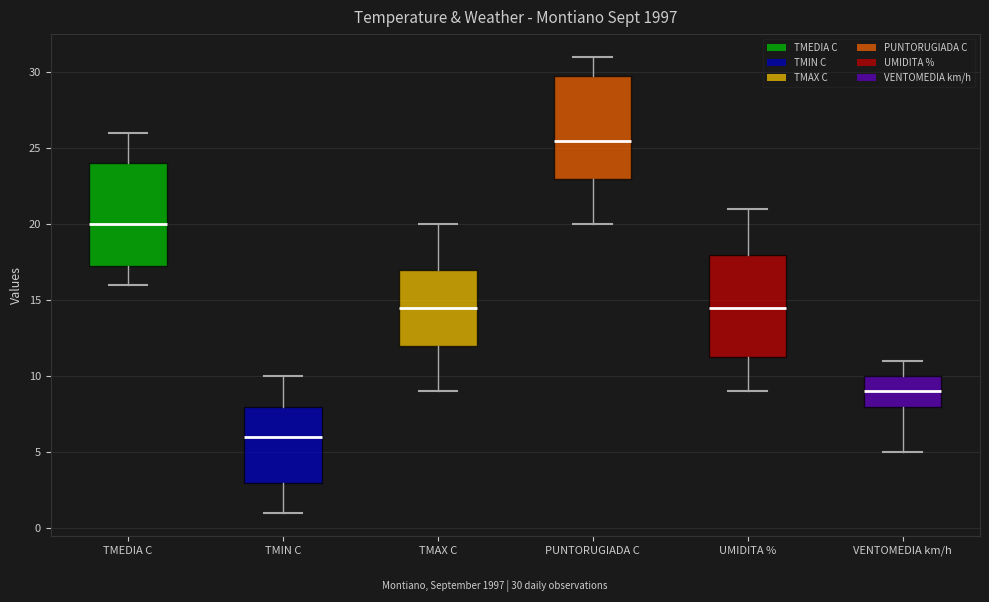

Reading left to right, transcribe this box plot: for each box, give where its median line is, the range the box spans, and where its two whiskers end, as read against the y-axis. The values are not printed on the chart, so give them approximately, as read against the axis.

TMEDIA C: median 20.0, box 17.5 to 24.0, whiskers 16.0 to 26.0
TMIN C: median 6.0, box 3.0 to 8.0, whiskers 1.0 to 10.0
TMAX C: median 14.5, box 12.0 to 17.0, whiskers 9.0 to 20.0
PUNTORUGIADA C: median 25.5, box 23.0 to 30.0, whiskers 20.0 to 31.0
UMIDITA %: median 14.5, box 11.5 to 18.0, whiskers 9.0 to 21.0
VENTOMEDIA km/h: median 9.0, box 8.0 to 10.0, whiskers 5.0 to 11.0